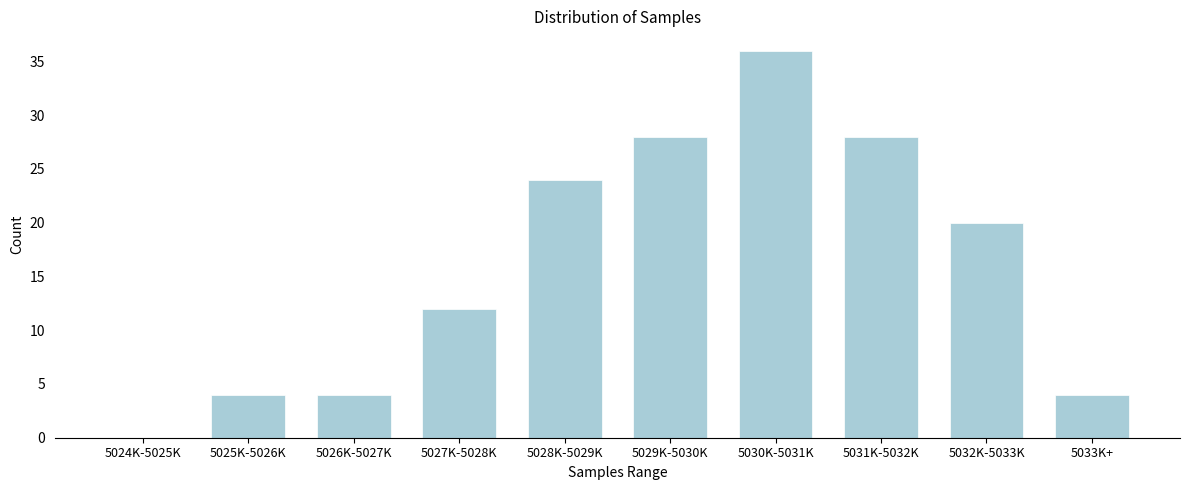

Reading left to right, list all the values displayed in this chart.

5024K-5025K=0	5025K-5026K=4	5026K-5027K=4	5027K-5028K=12	5028K-5029K=24	5029K-5030K=28	5030K-5031K=36	5031K-5032K=28	5032K-5033K=20	5033K+=4